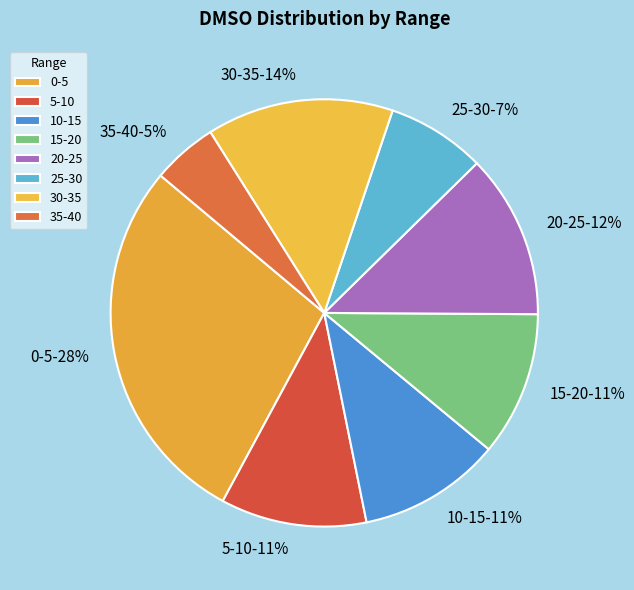

To the nearest percent, what percentage of the pie is 20-25?

12%